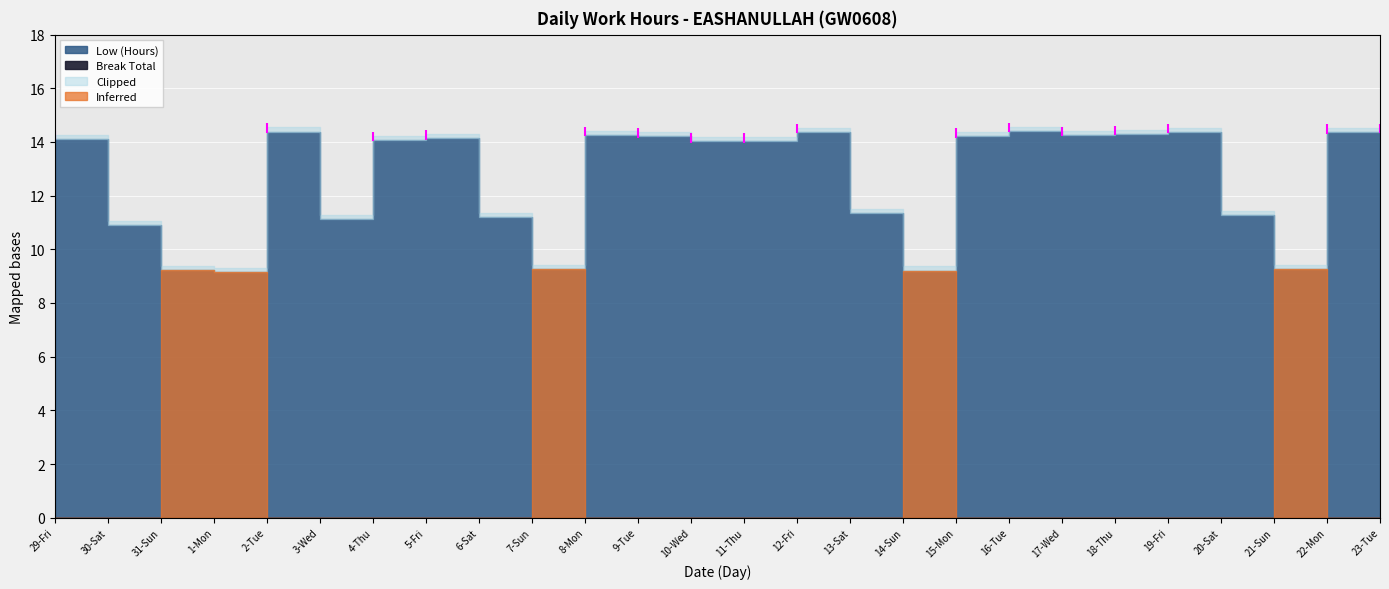

What is the label of the 1st point from the left?

29-Fri